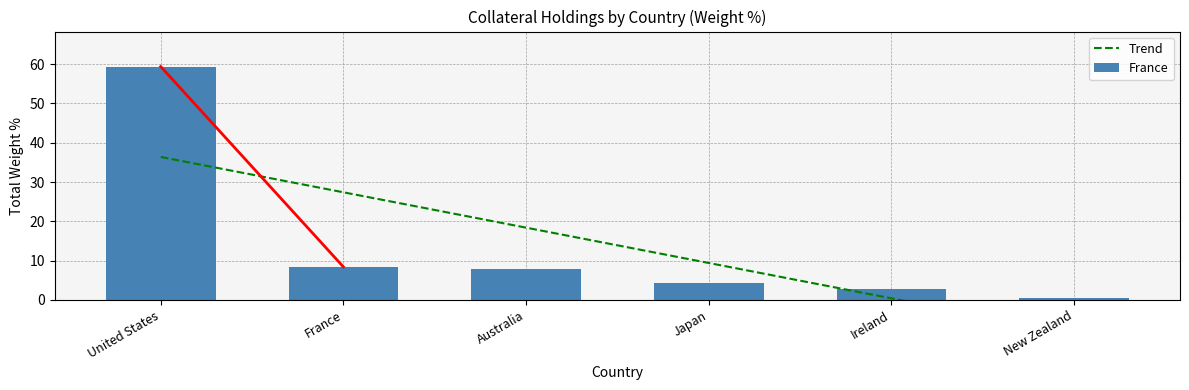

Which series has the largest total across all categories?

Trend